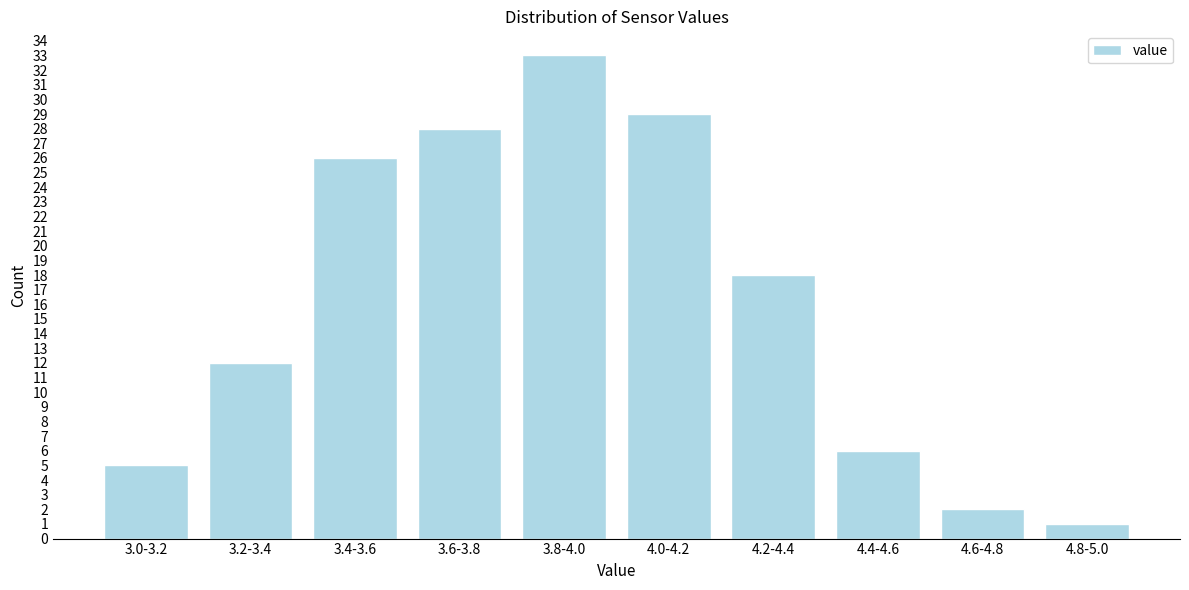

Reading right to left, what are all the values shown in this chart?

4.8-5.0=1	4.6-4.8=2	4.4-4.6=6	4.2-4.4=18	4.0-4.2=29	3.8-4.0=33	3.6-3.8=28	3.4-3.6=26	3.2-3.4=12	3.0-3.2=5